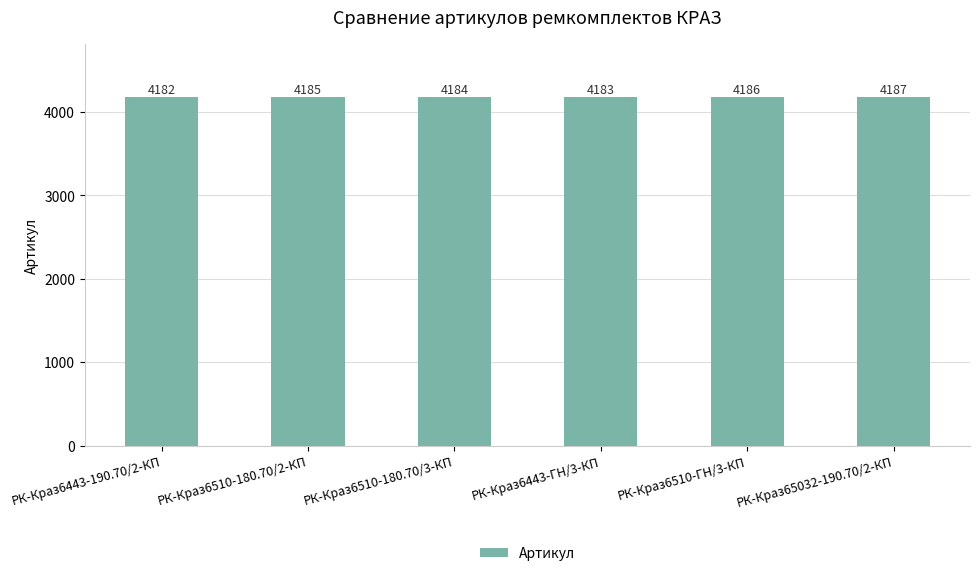

Count the number of data series in this chart.

1